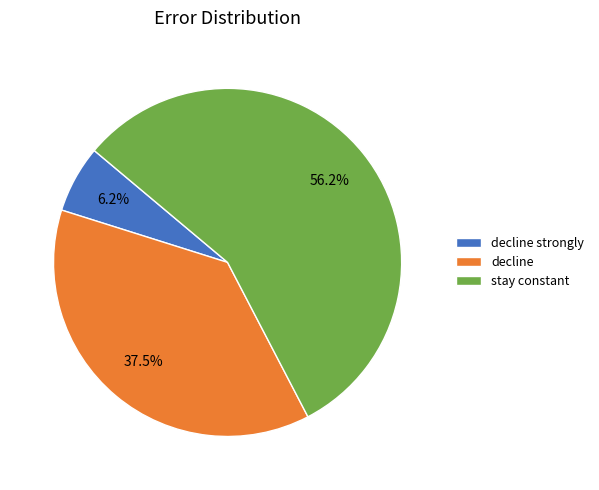

Approximately how many times larger is the value at decline compared to stay constant?

0.7